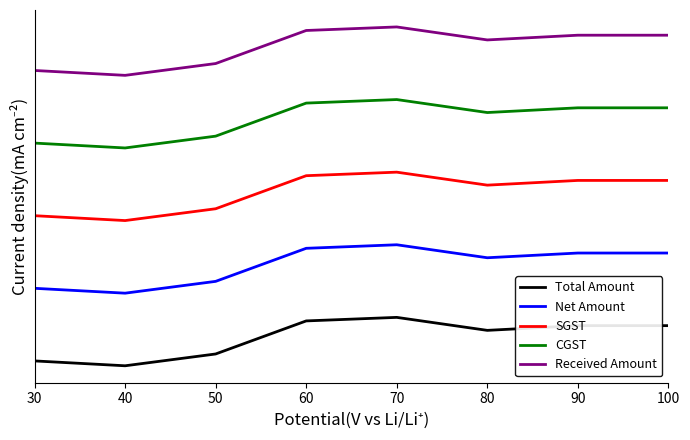

Read the Total Amount value at 50.

-0.1